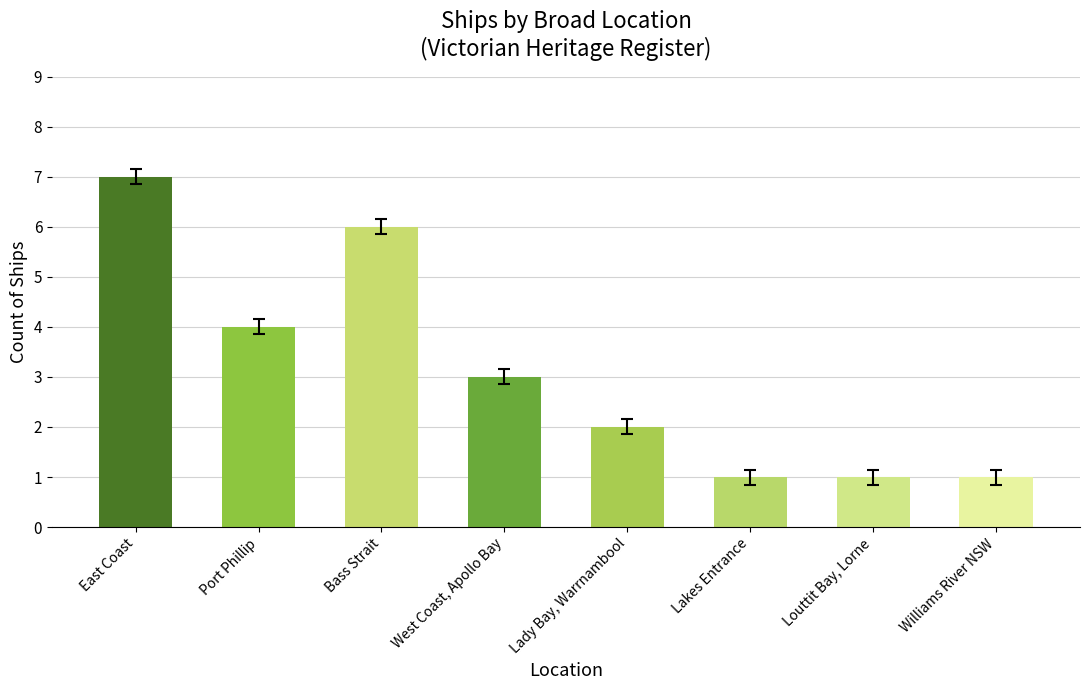

What is the minimum value shown in the chart?

1